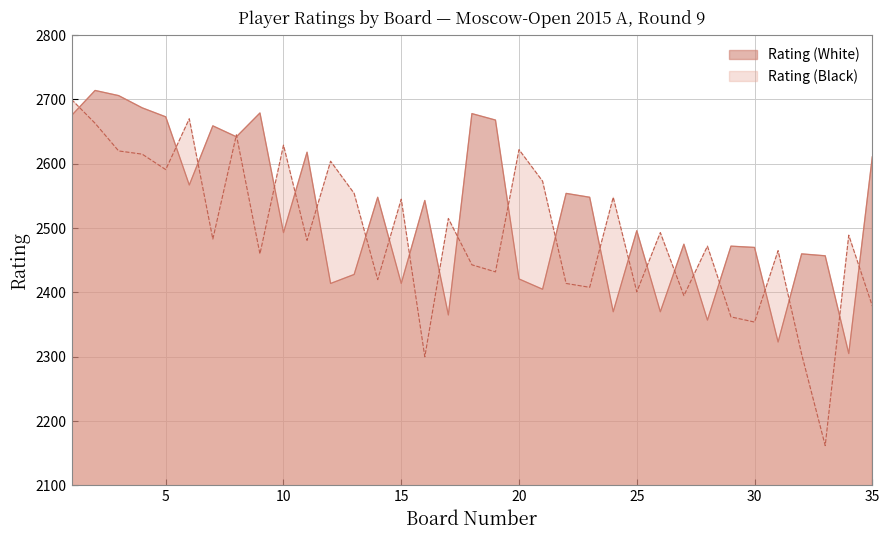

Where is Rating (Black) nearest to the value 2431?

19